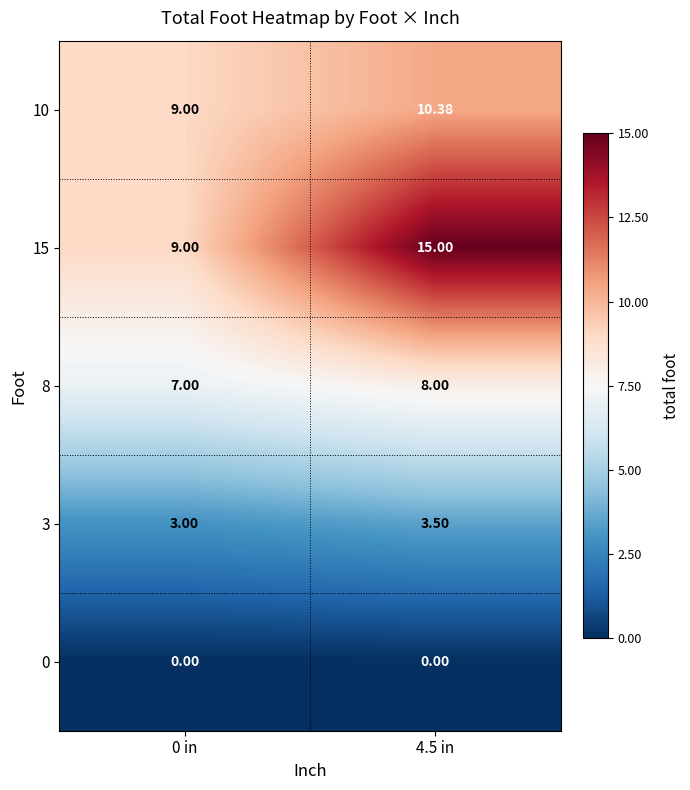

Is the value of 0 at 4.5 in greater than the value of 8 at 4.5 in?

No